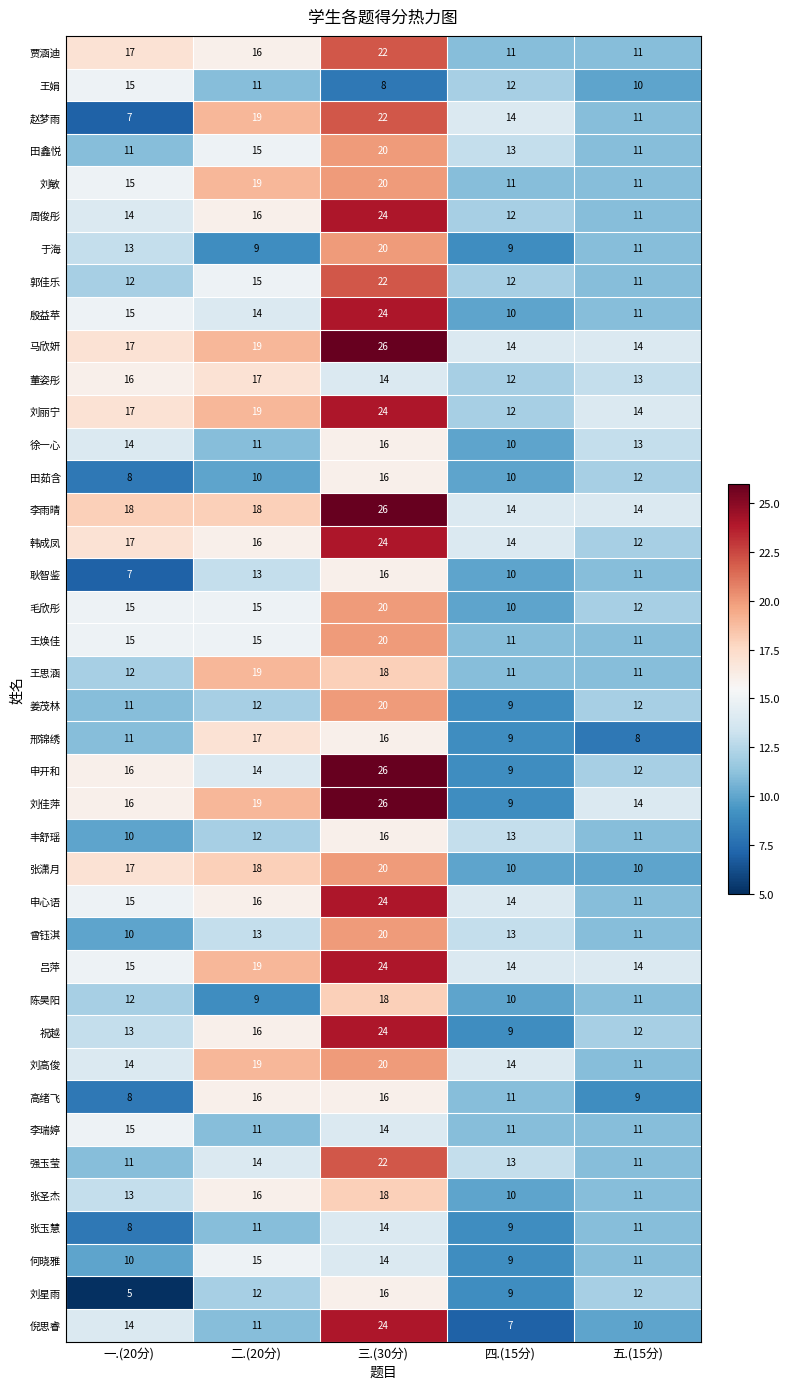

Count the number of data series in this chart.

40